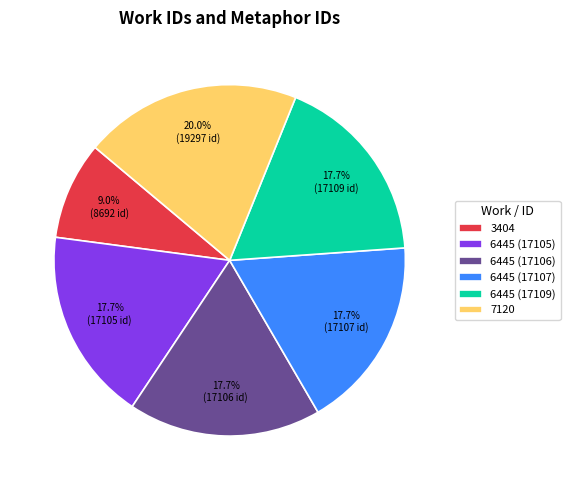

To the nearest percent, what portion does 6445 (17105) represent?

18%